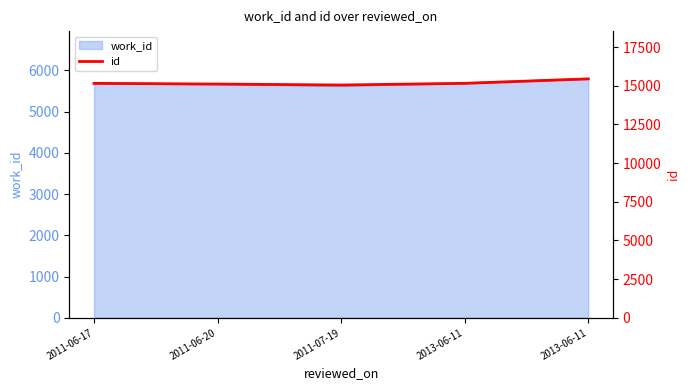

Reading left to right, list all the values displayed in this chart.

15157	15114	15052	15159	15447